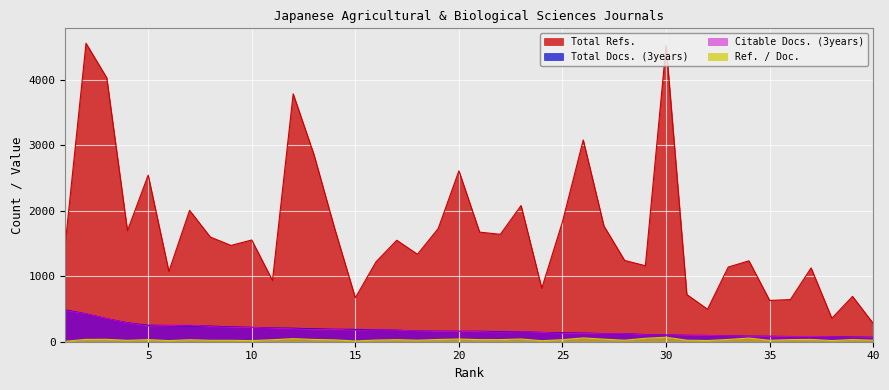

Which category has the highest value in the Citable Docs. (3years) series?

1